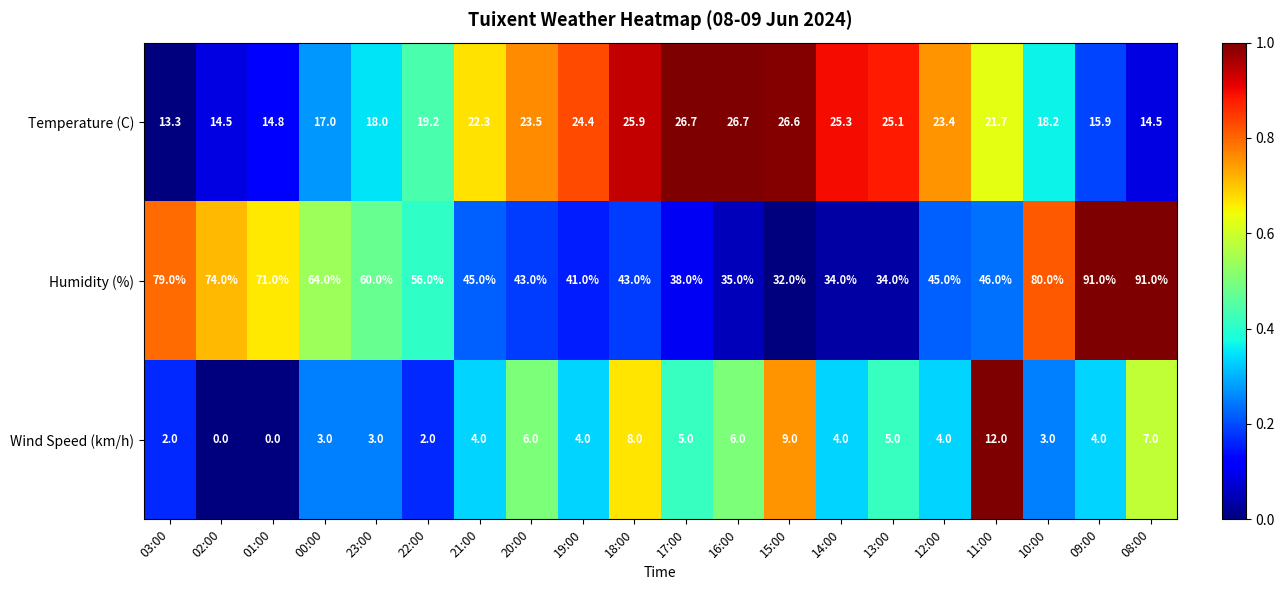

Which series has the largest range (max minus min)?

Humidity (%)